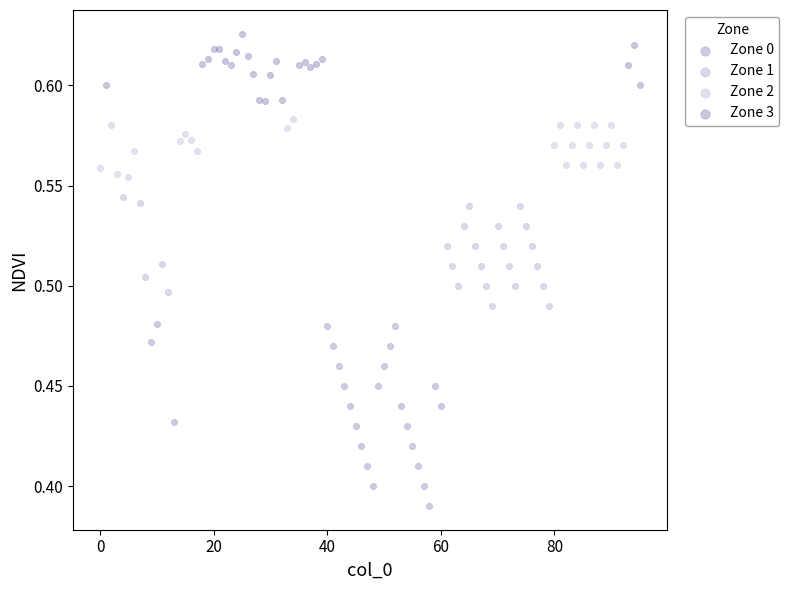

Which series reaches the minimum Y coordinate?

Zone 0